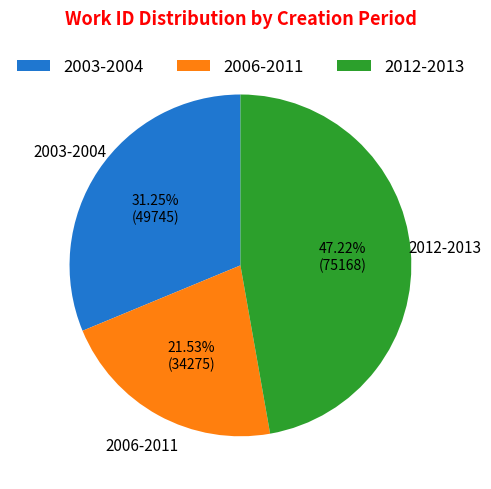

How many segments does this pie chart have?

3